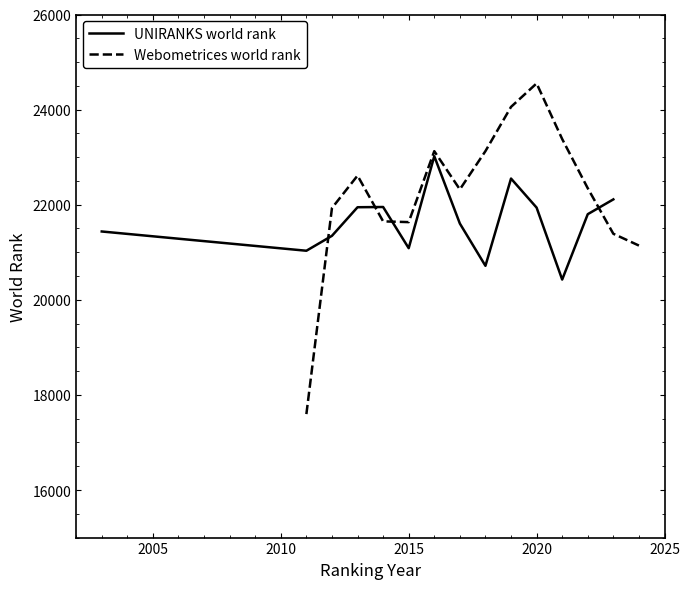

The Webometrices world rank series shows 39544 at 7. True or false?

False